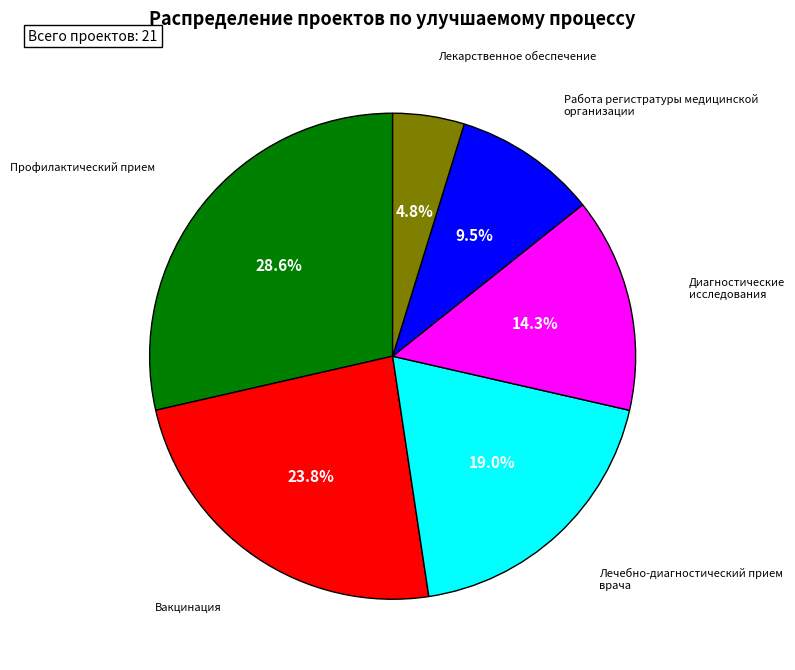

What percentage is NOT represented by Работа регистратуры медицинской организации?

90.5%